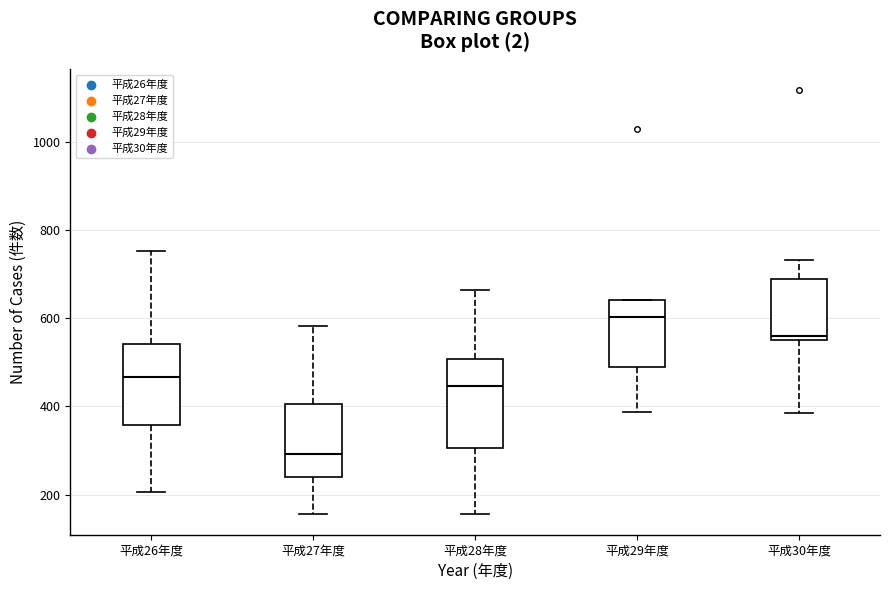

Reading left to right, transcribe this box plot: for each box, give where its median line is, the range the box spans, and where its two whiskers end, as read against the y-axis. The values are not printed on the chart, so give them approximately, as read against the axis.

平成26年度: median 460, box 360 to 540, whiskers 200 to 760
平成27年度: median 300, box 240 to 400, whiskers 160 to 580
平成28年度: median 440, box 300 to 500, whiskers 160 to 660
平成29年度: median 600, box 480 to 640, whiskers 380 to 640
平成30年度: median 560 (just above the box's lower edge), box 560 to 680, whiskers 380 to 740